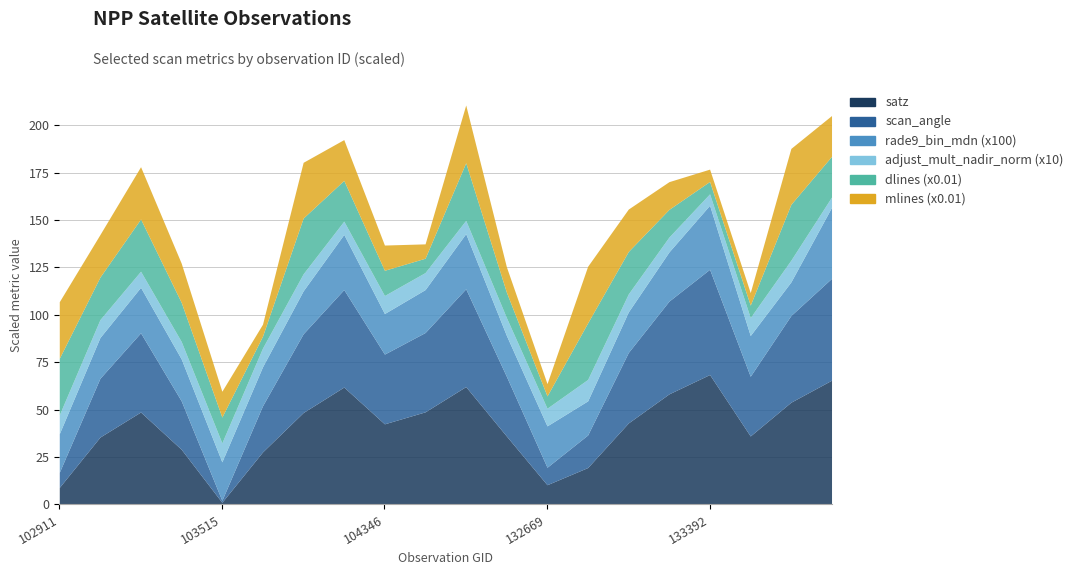

At which label does rade9_bin_mdn reach its peak?

134308